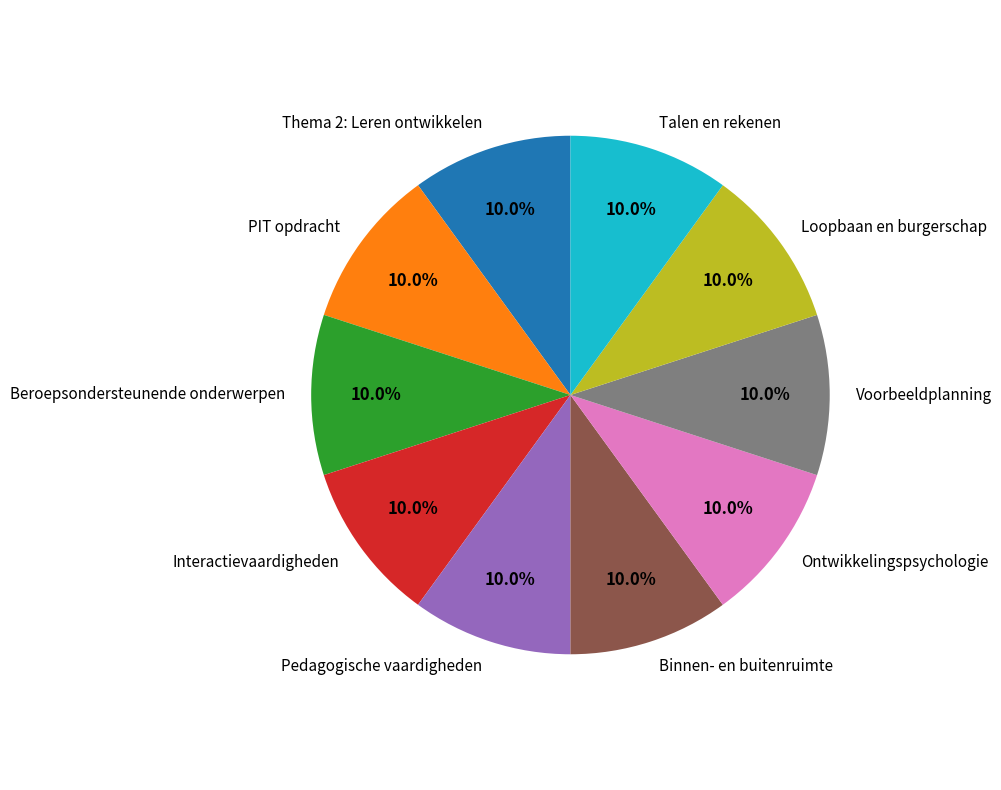

The Ontwikkelingspsychologie slice represents 1% of the pie. True or false?

False